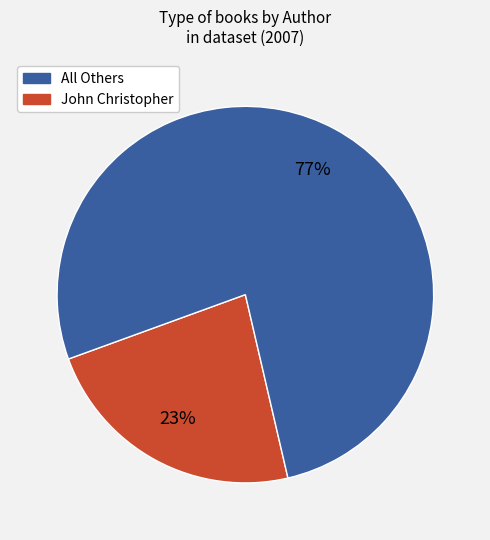

To the nearest percent, what is the average slice percentage?

50%